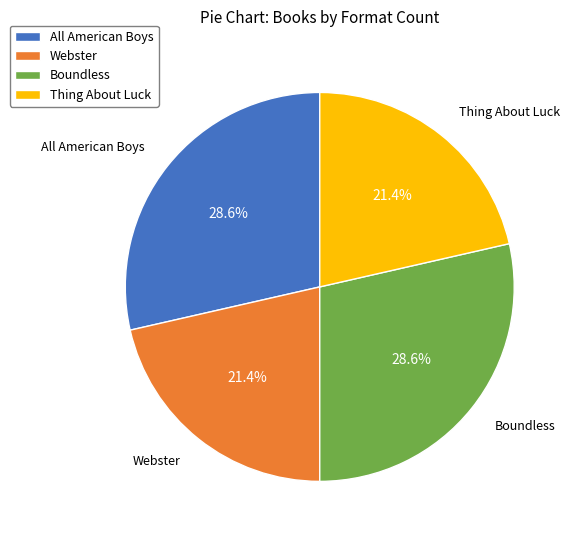

To the nearest percent, what percentage of the pie is Webster?

21%